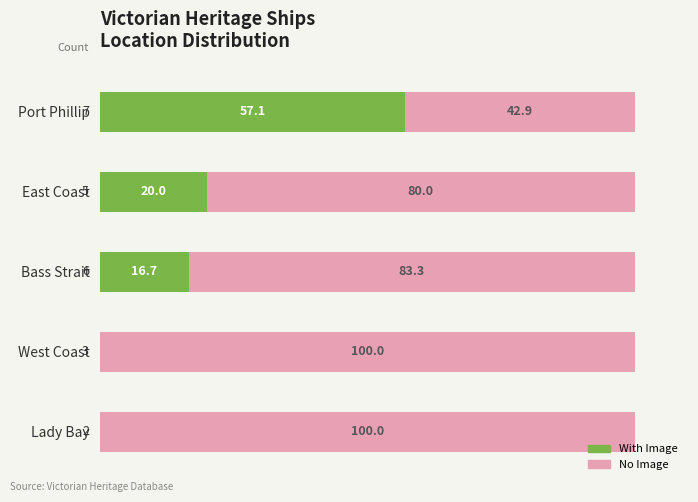

What is the sum of the With Image values at East Coast and Lady Bay?

20.0